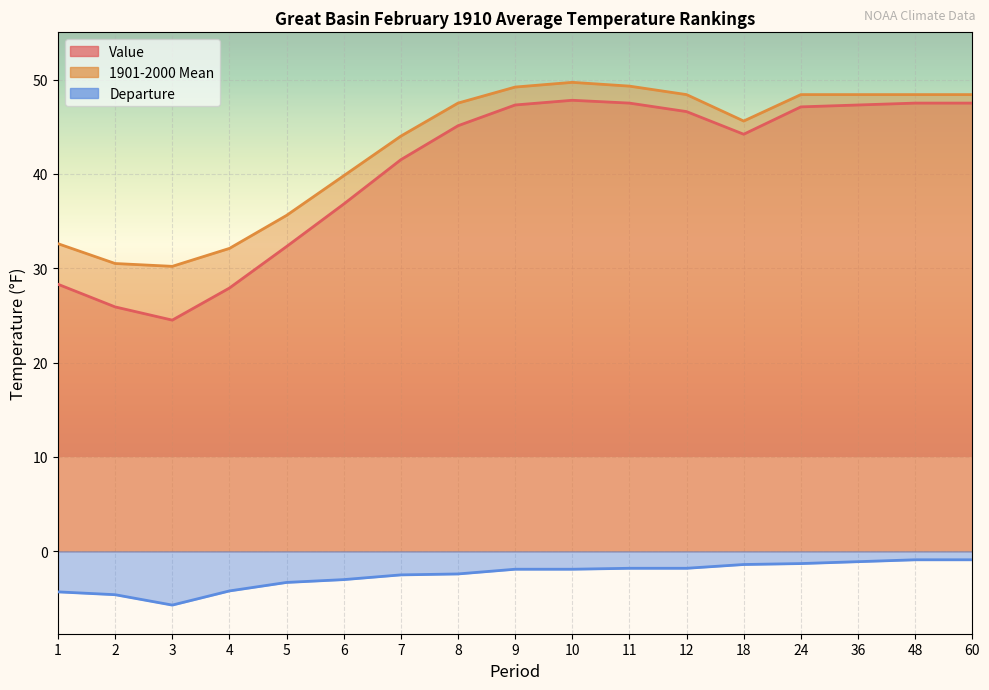

The 1901-2000 Mean series shows 48.4 at 24. True or false?

True